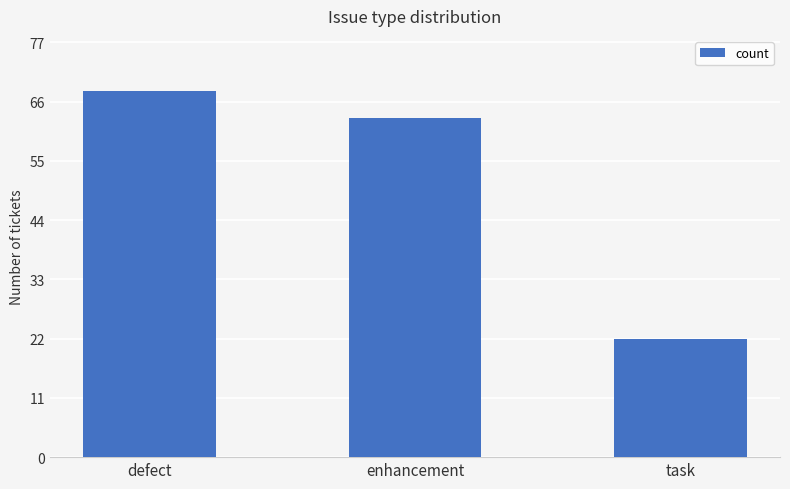

Reading left to right, list all the values displayed in this chart.

defect=68	enhancement=63	task=22